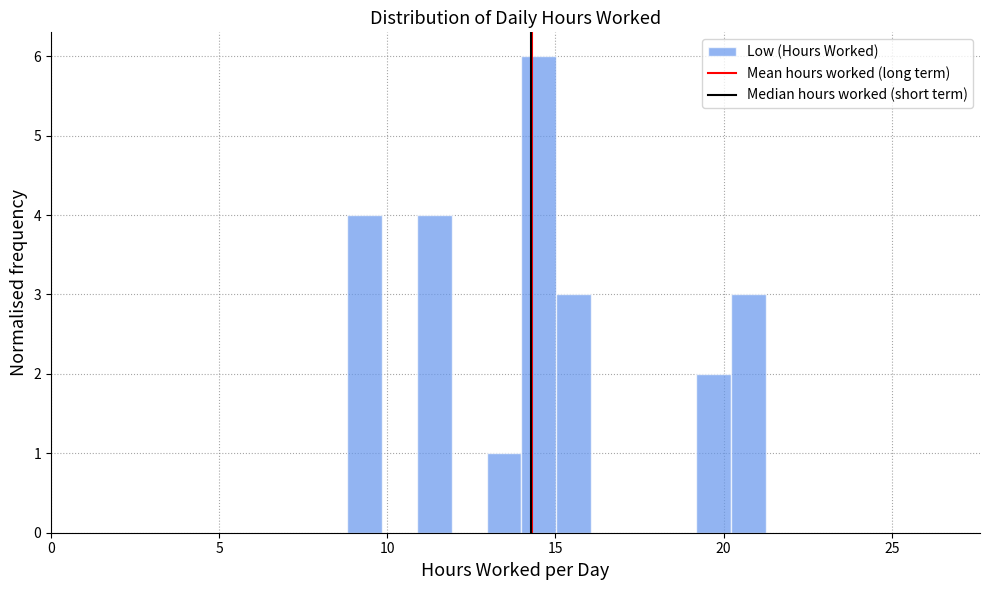

Read against the x-axis, roughly where is the centre of the tallest bar?

14.5